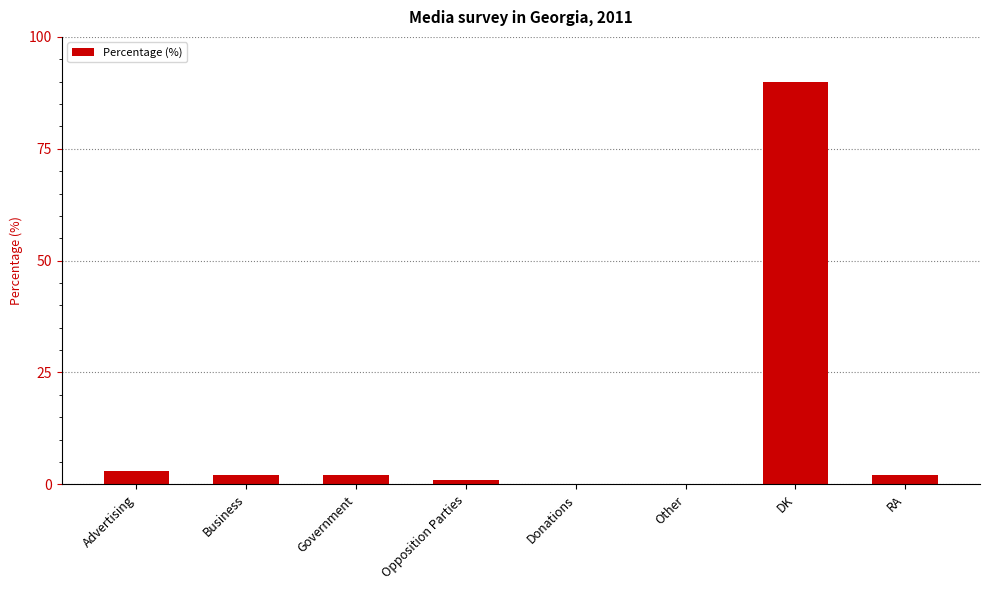

At which label is the value closest to 45?

Advertising